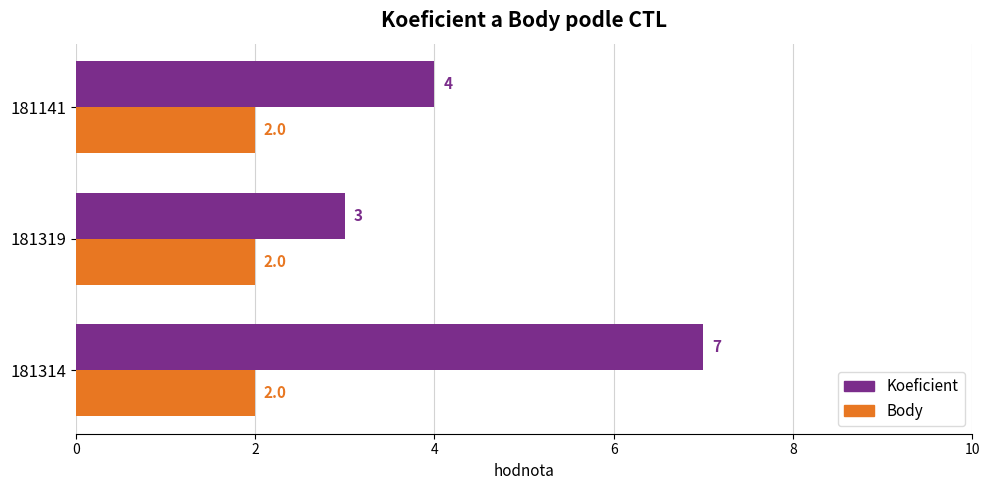

Rank the series by their maximum value, from lowest to highest.

Body, Koeficient